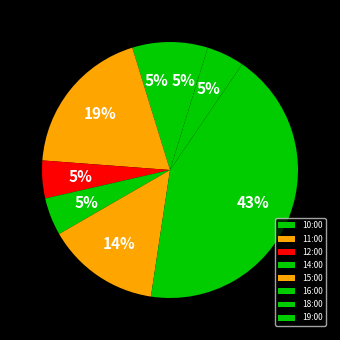

The 11:00 slice represents 19% of the pie. True or false?

True